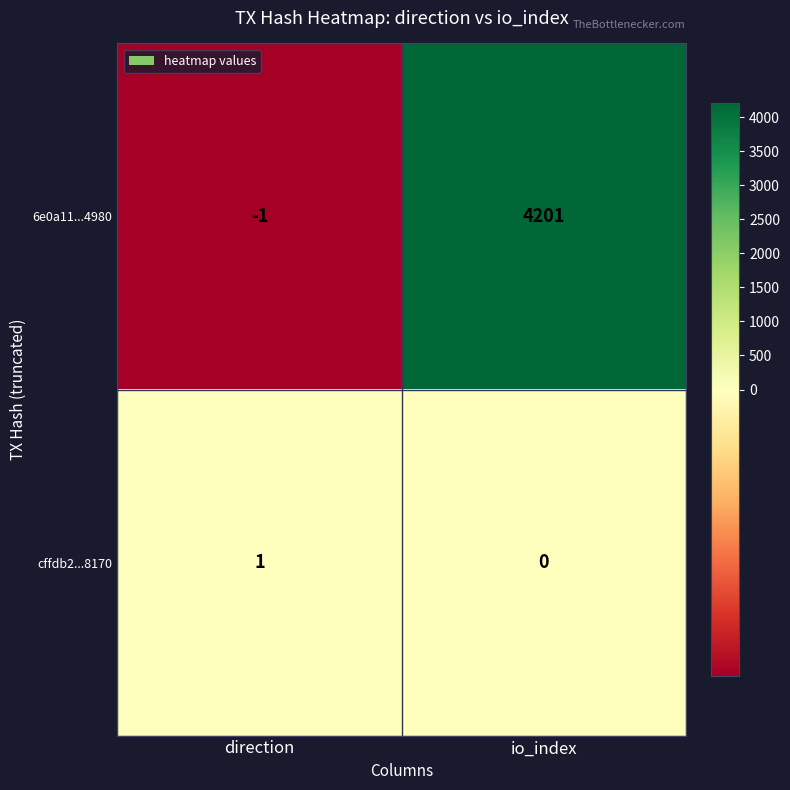

At io_index, list the series in order from smallest to largest.

cffdb2...8170, 6e0a11...4980